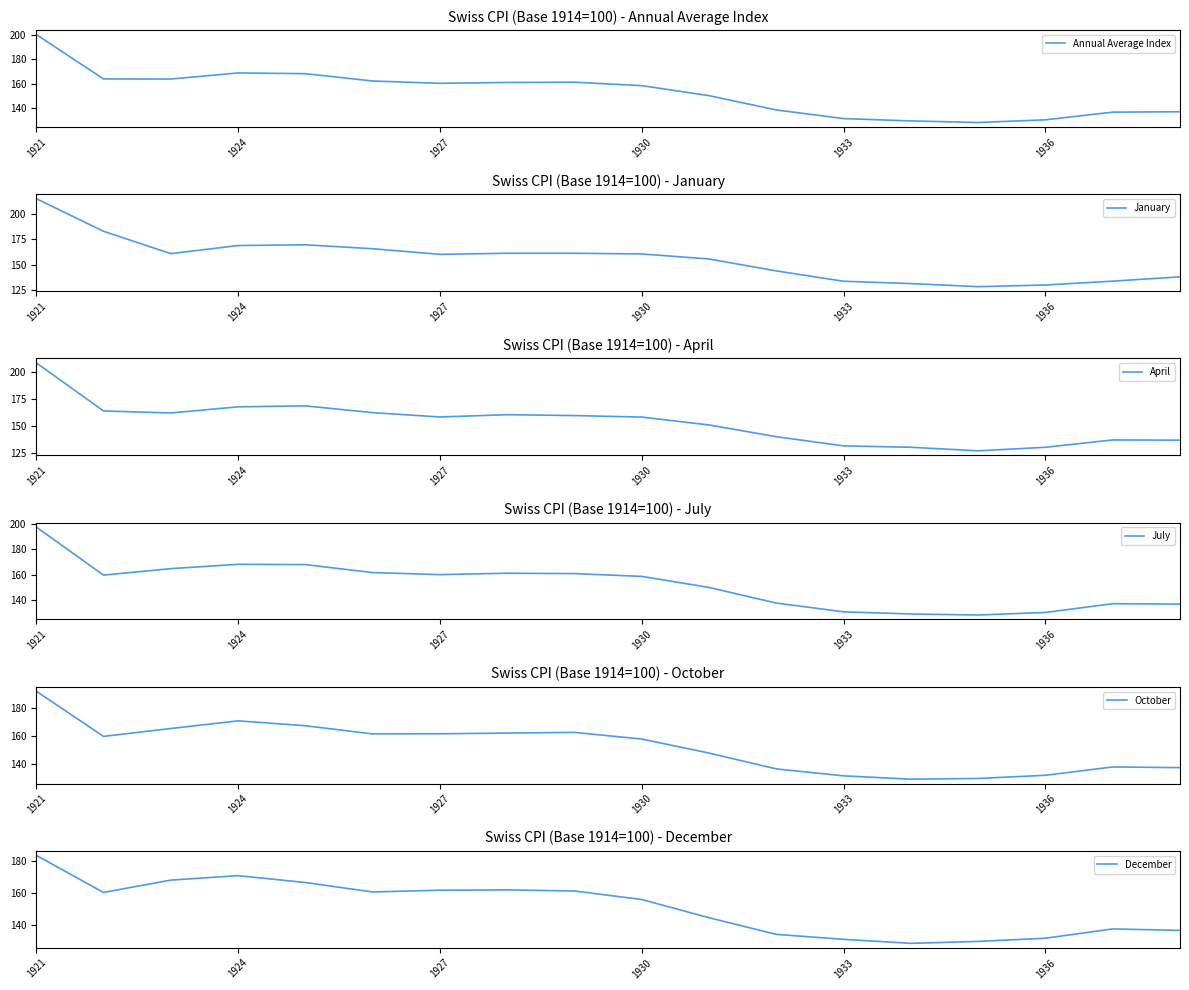

True or false: January and April intersect in this chart.

True